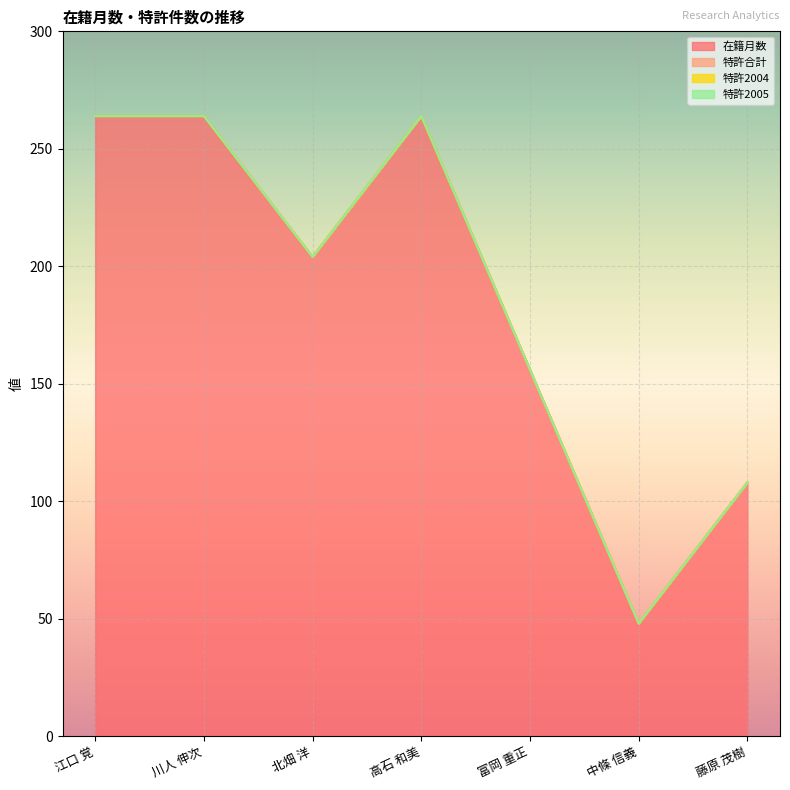

Between 江口 覚 and 藤原 茂樹, which series saw the biggest shift?

在籍月数